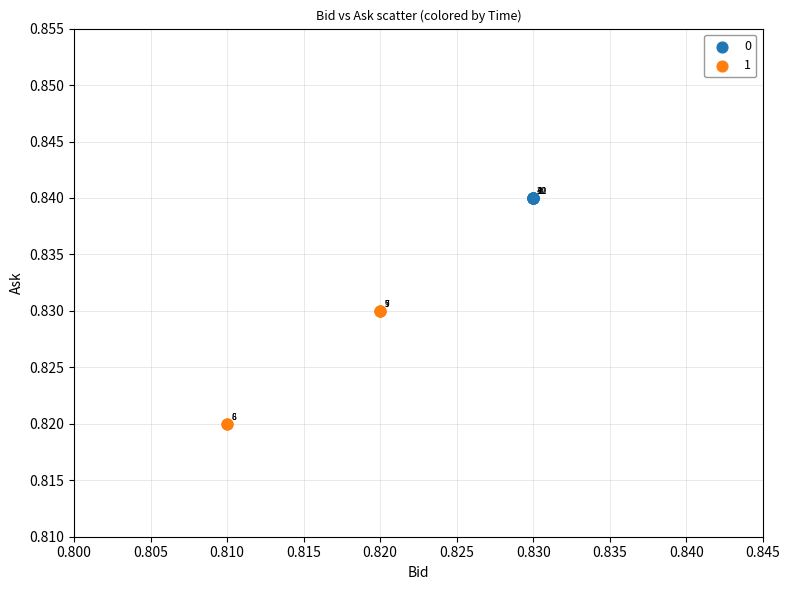

What are all the series names shown in the legend?

0, 1